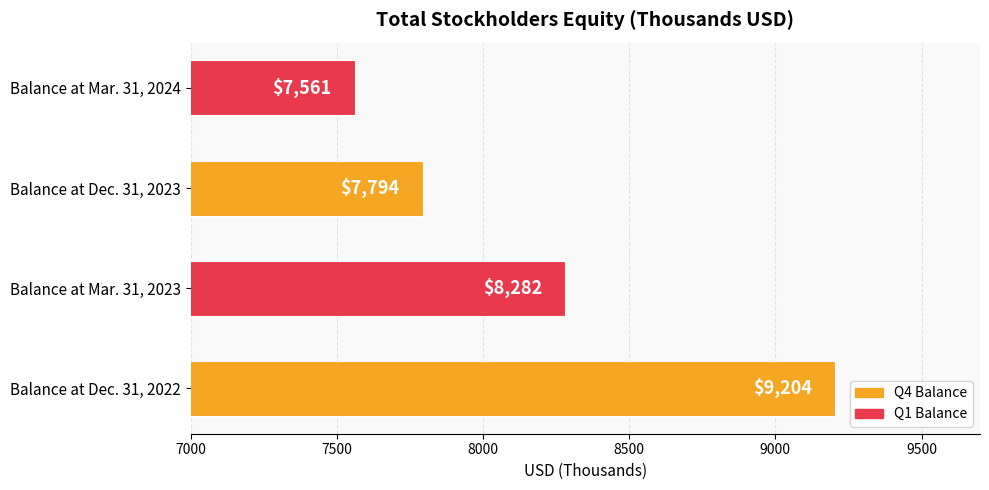

The chart shows a value of 10692 at Balance at Dec. 31, 2023. True or false?

False